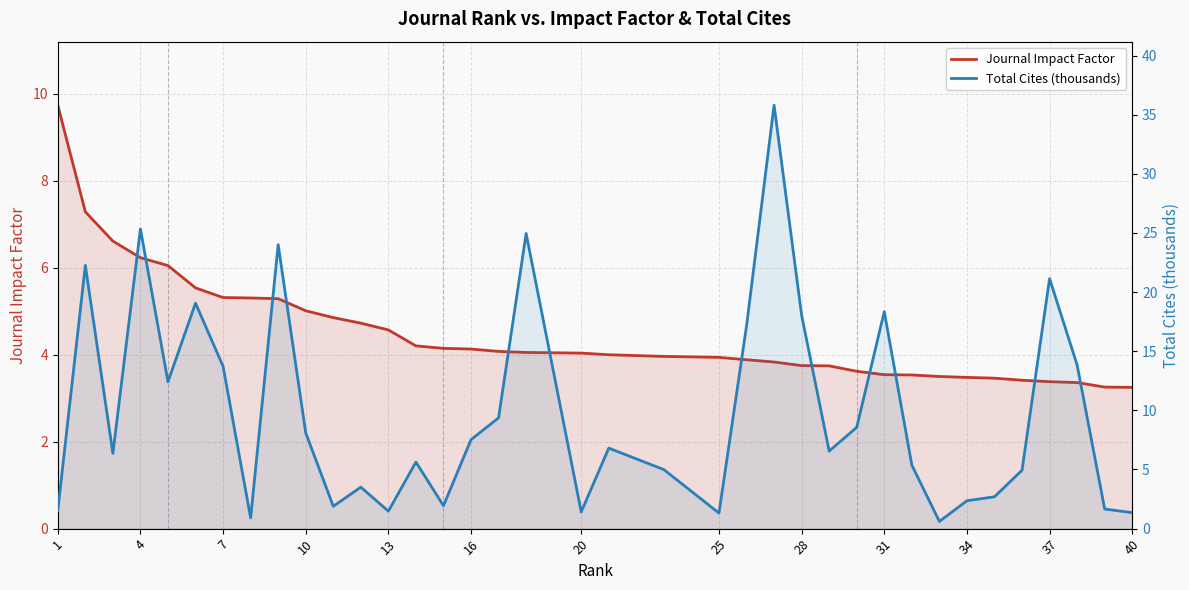

What is the difference between the maximum and second lowest values in the Journal Impact Factor series?

6.5